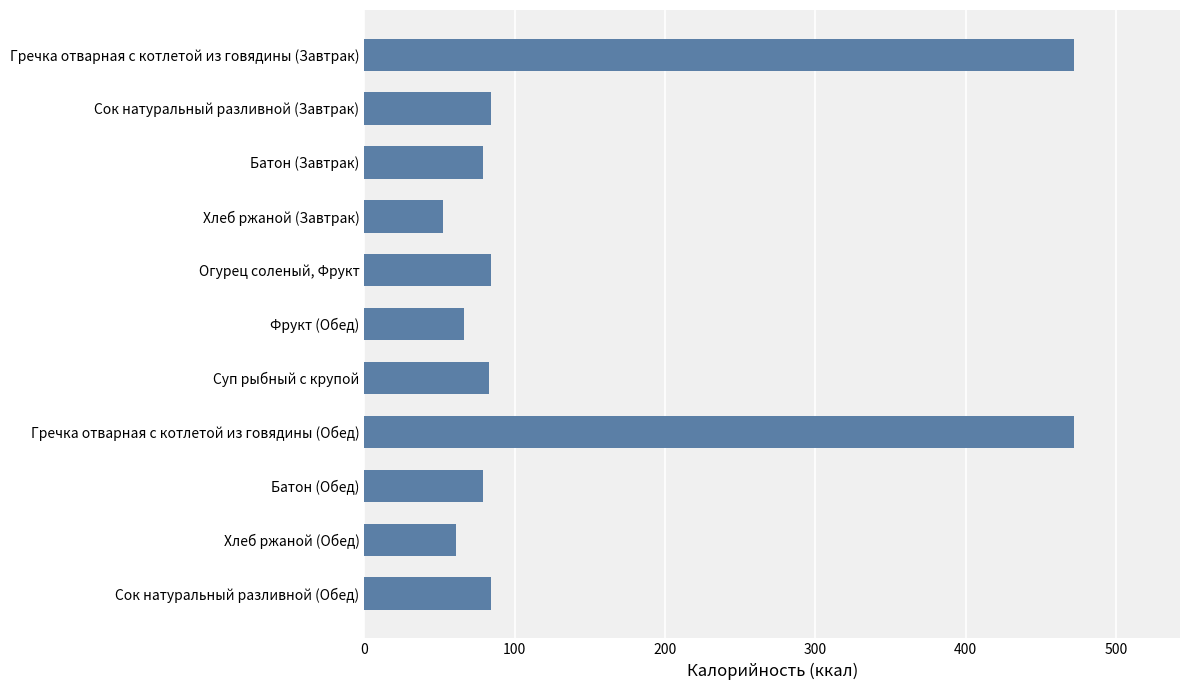

What is the difference between the second highest and second lowest values?

410.8